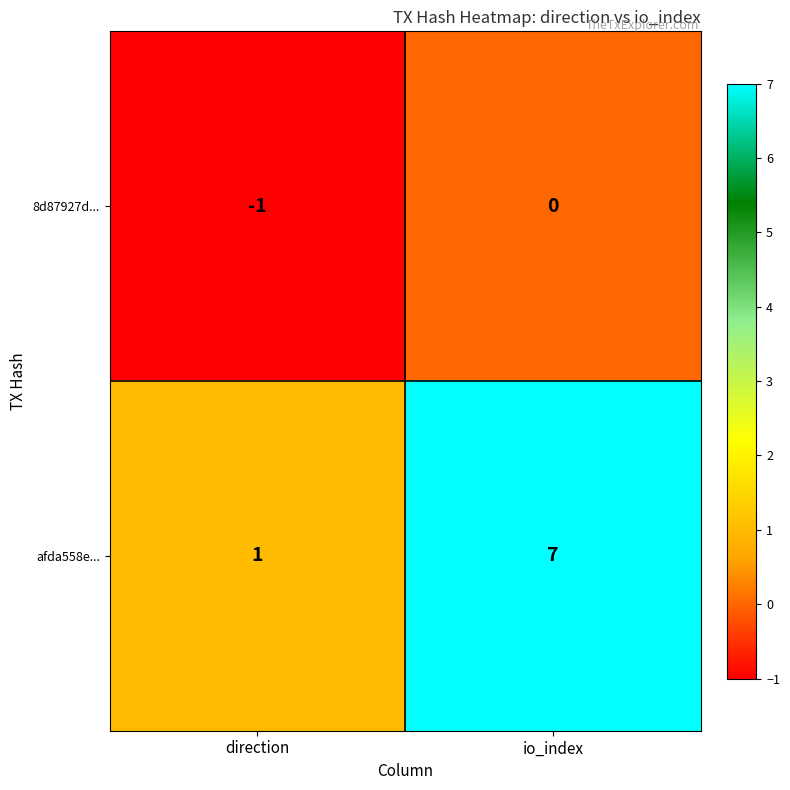

List the labels in order of afda558e... value, smallest first.

direction, io_index